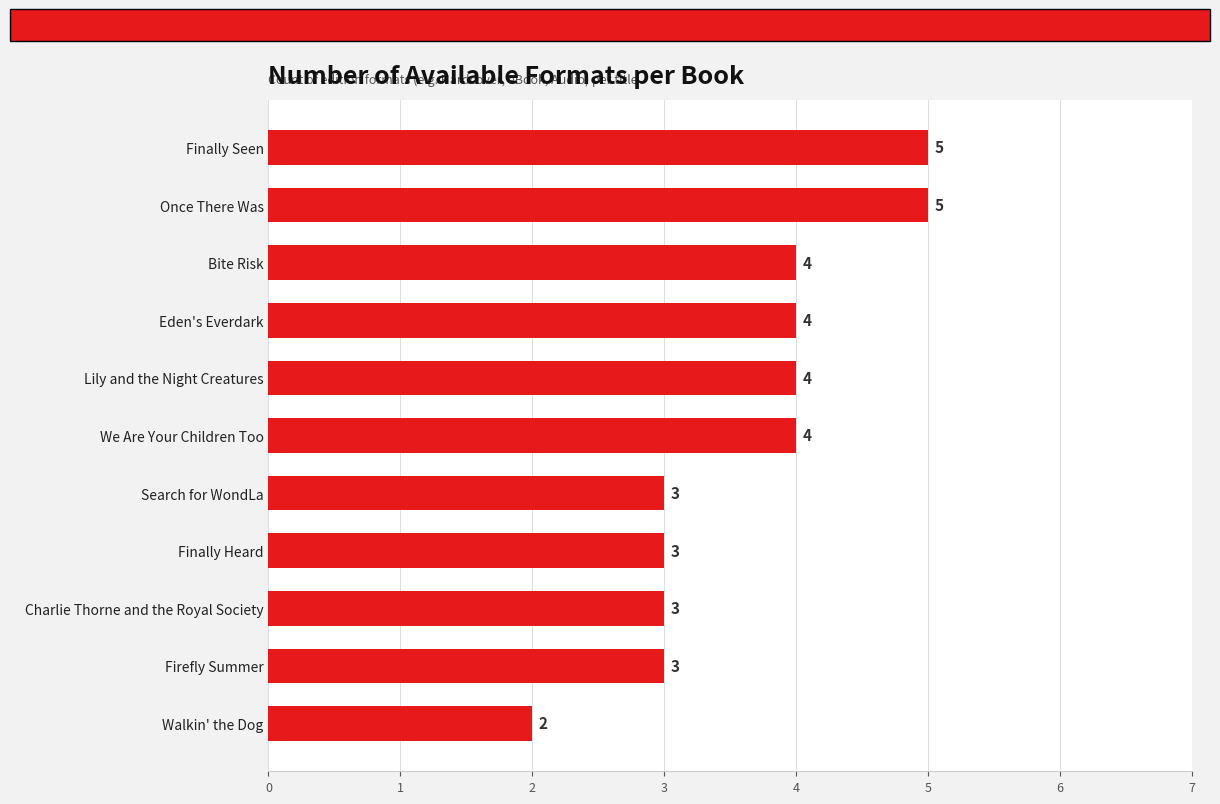

Between Walkin' the Dog and Finally Heard, which is larger?

Finally Heard